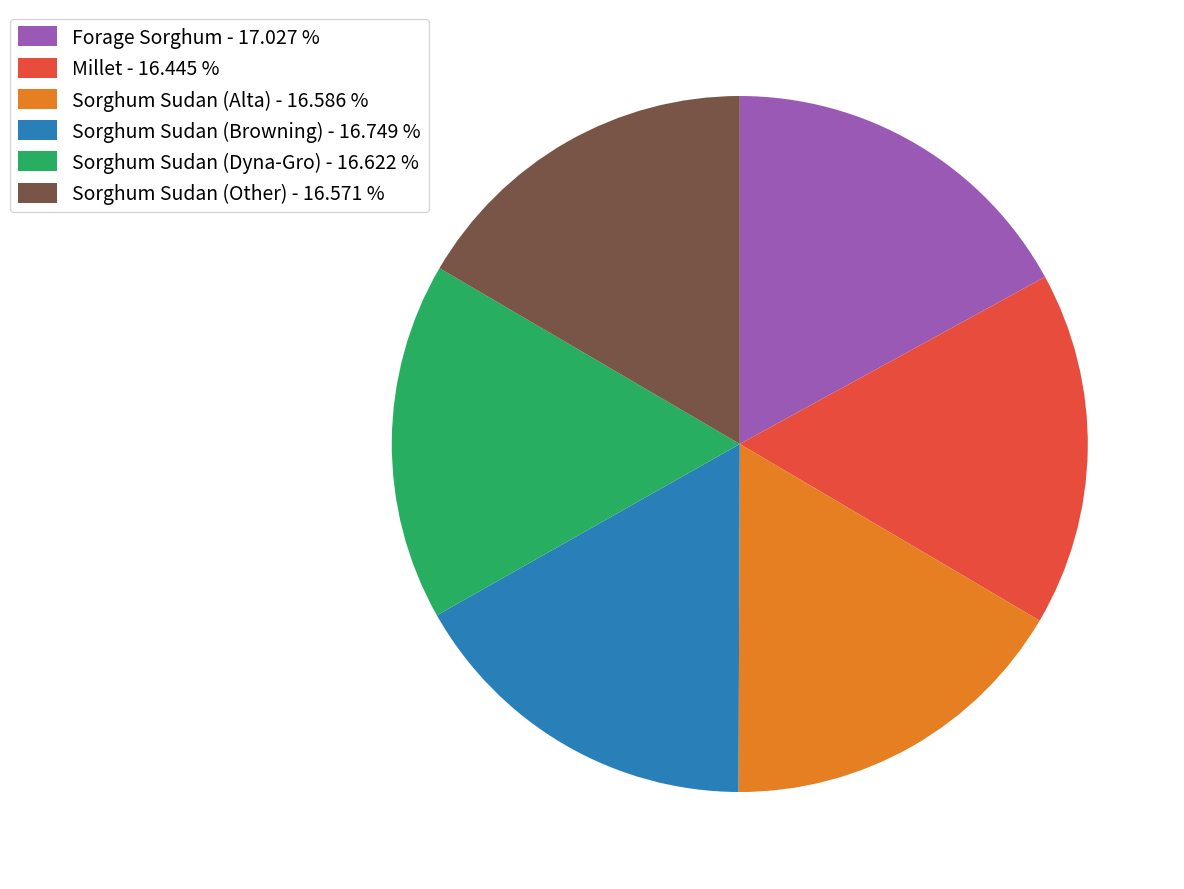

Does Sorghum Sudan (Alta) - 16.586 % account for over 50% of the chart?

No